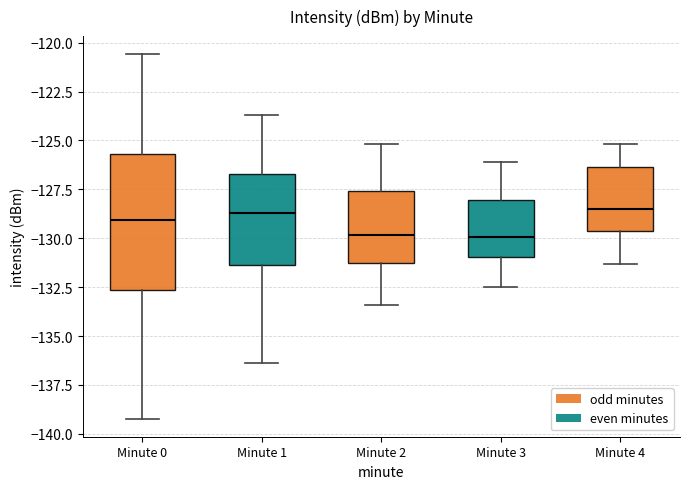

Reading left to right, transcribe this box plot: for each box, give where its median line is, the range the box spans, and where its two whiskers end, as read against the y-axis. The values are not printed on the chart, so give them approximately, as read against the axis.

Minute 0: median -129.0, box -132.5 to -125.5, whiskers -139.0 to -120.5
Minute 1: median -128.5, box -131.5 to -126.5, whiskers -136.5 to -123.5
Minute 2: median -130.0, box -131.0 to -127.5, whiskers -133.5 to -125.0
Minute 3: median -130.0, box -131.0 to -128.0, whiskers -132.5 to -126.0
Minute 4: median -128.5, box -129.5 to -126.5, whiskers -131.5 to -125.0